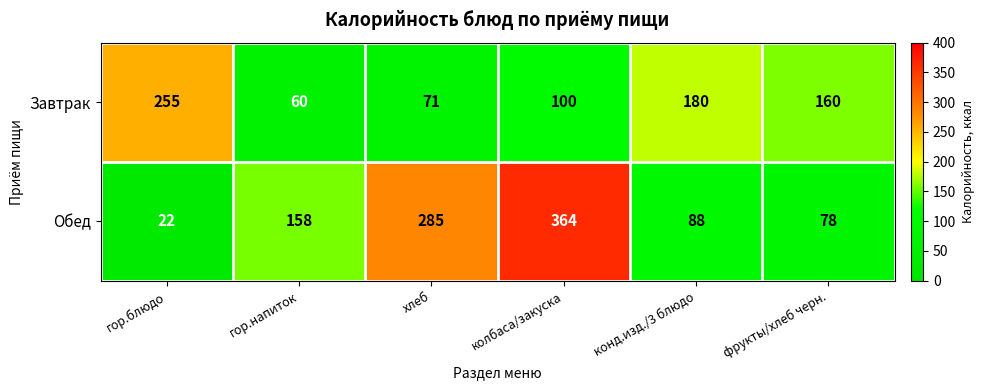

Where is Обед nearest to the value 193?

гор.напиток